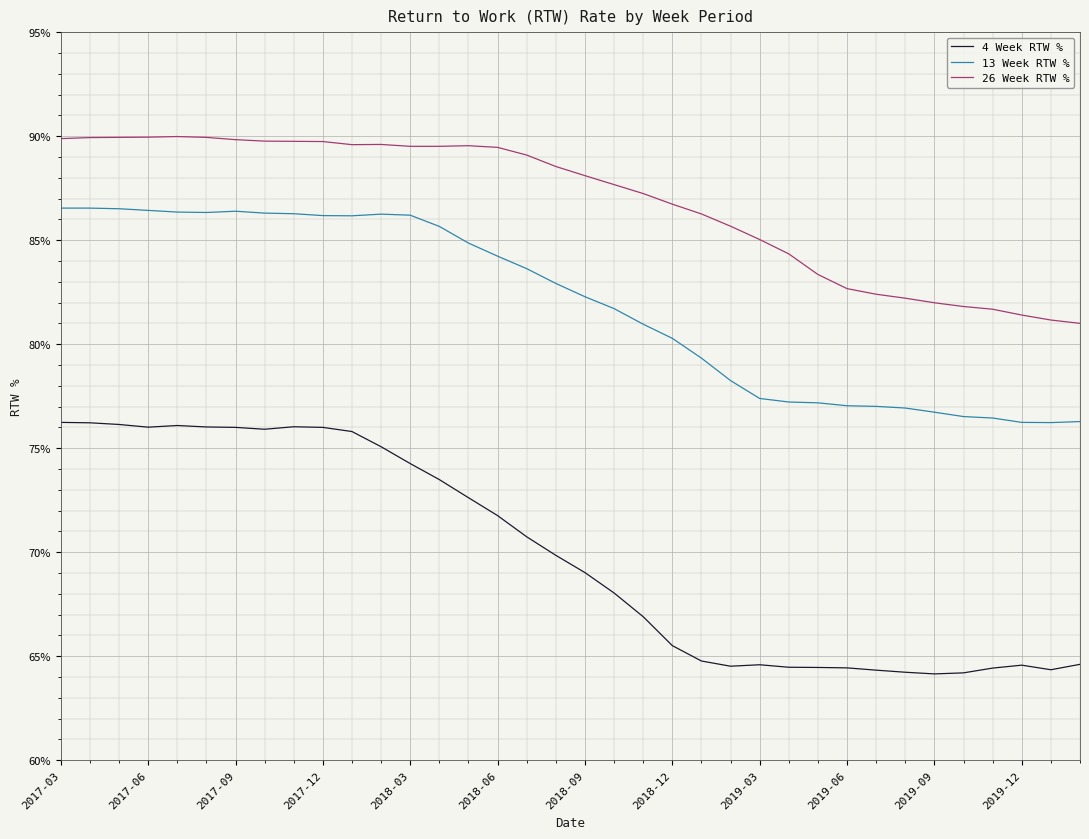

True or false: 26 Week RTW % and 4 Week RTW % cross at least once.

False